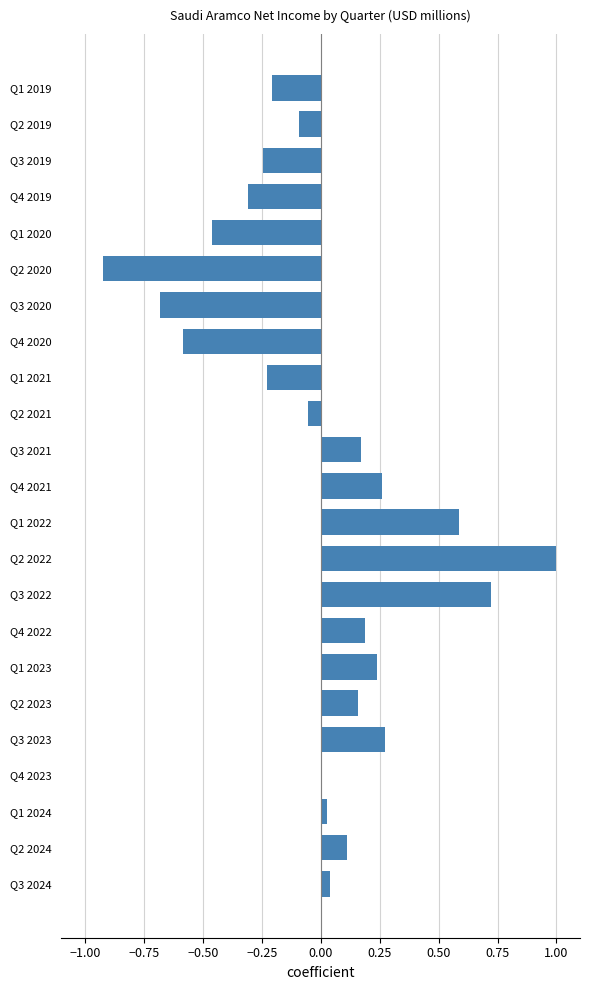

What is the sum of the values at Q3 2020 and Q1 2023?

-0.4